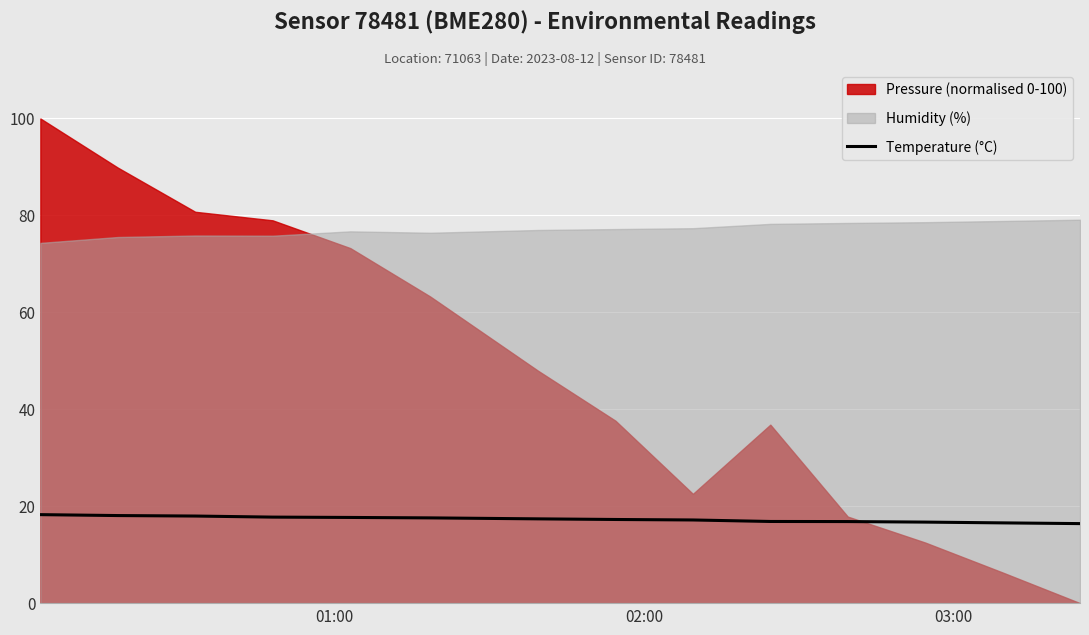

What is the lowest value of the Temperature (°C) series?

16.4